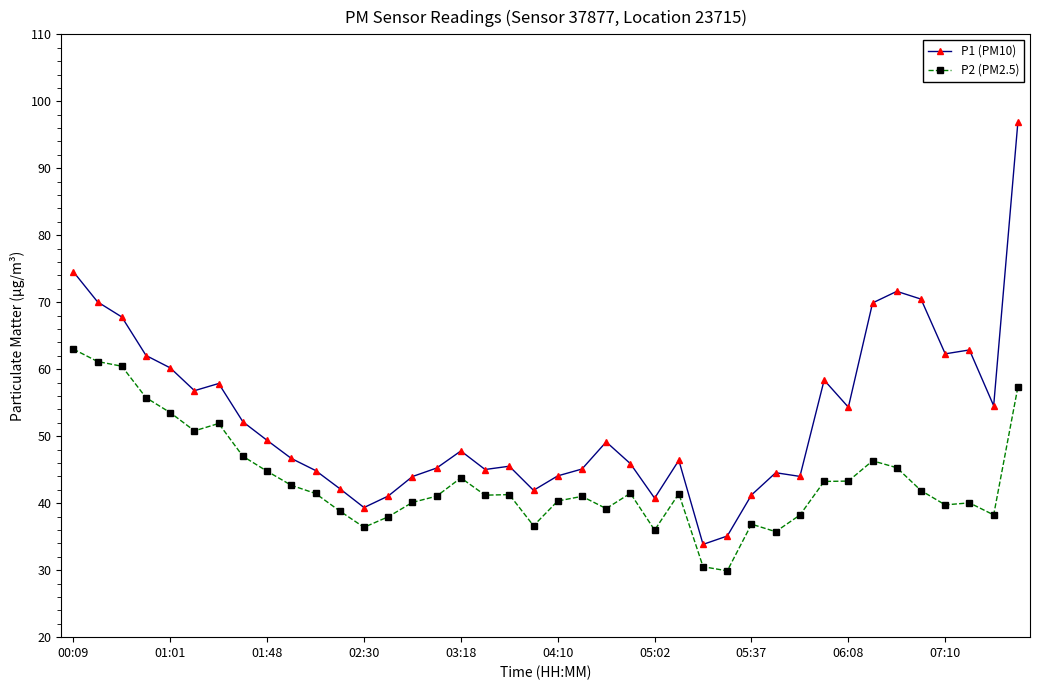

Which series has the widest spread of values?

P1 (PM10)